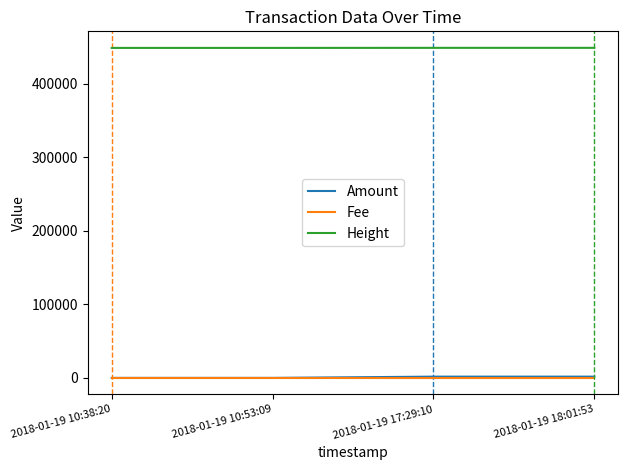

How many categories are shown in the chart?

4